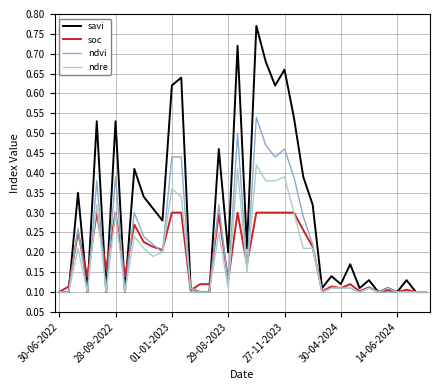

How many distinct data groups are displayed?

4